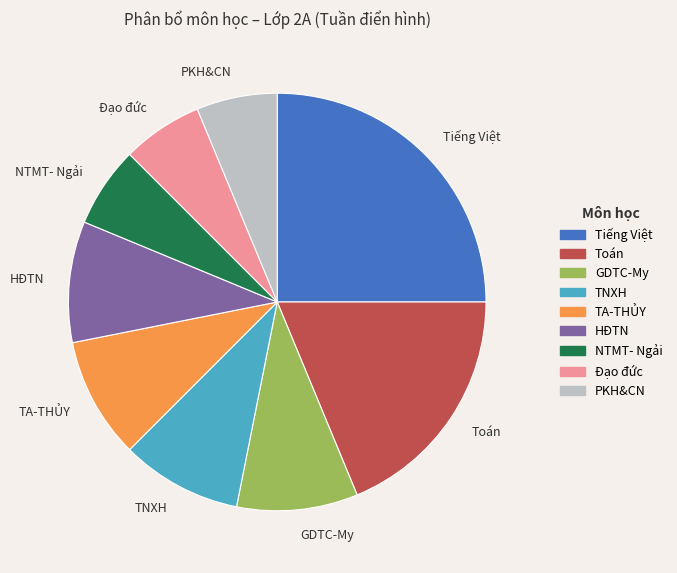

Combined, do HĐTN and Tiếng Việt account for over 50%?

No